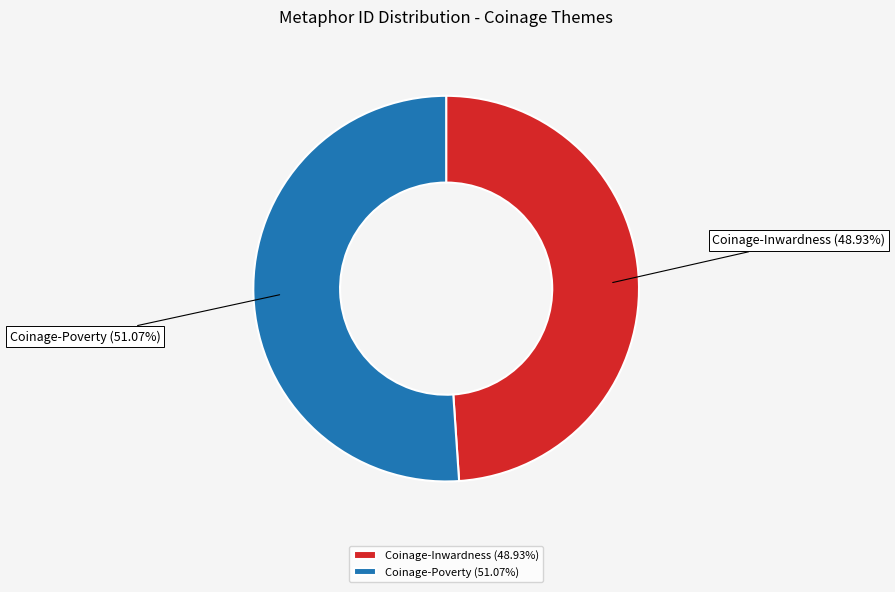

Rank the categories by value from lowest to highest.

Coinage-Inwardness (48.93%), Coinage-Poverty (51.07%)